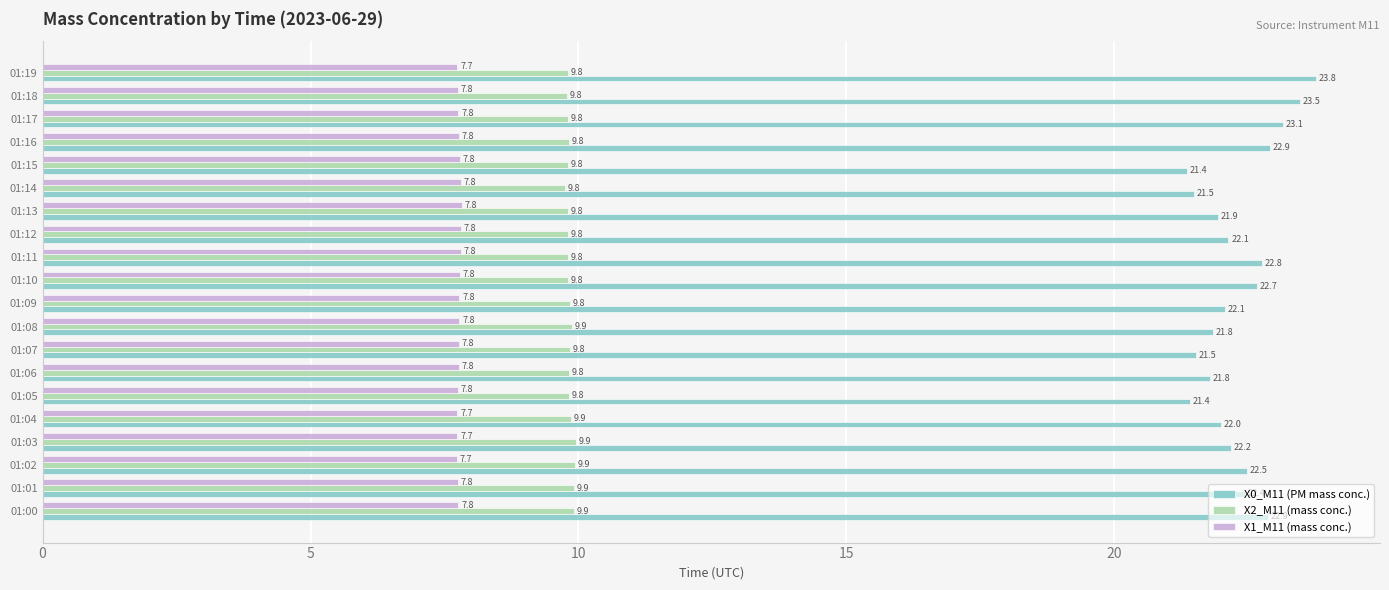

True or false: X0_M11 (PM mass conc.) has a value of 22.0 at 01:04.

True